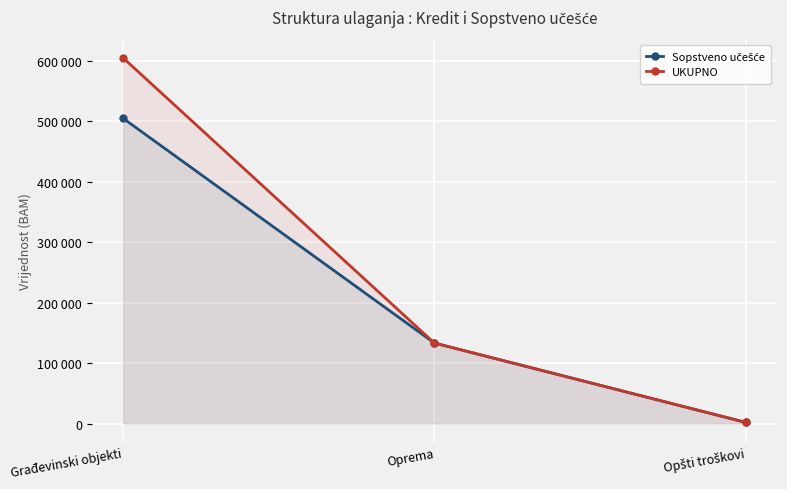

Rank the categories by Sopstveno učešće value from lowest to highest.

Opšti troškovi, Oprema, Građevinski objekti